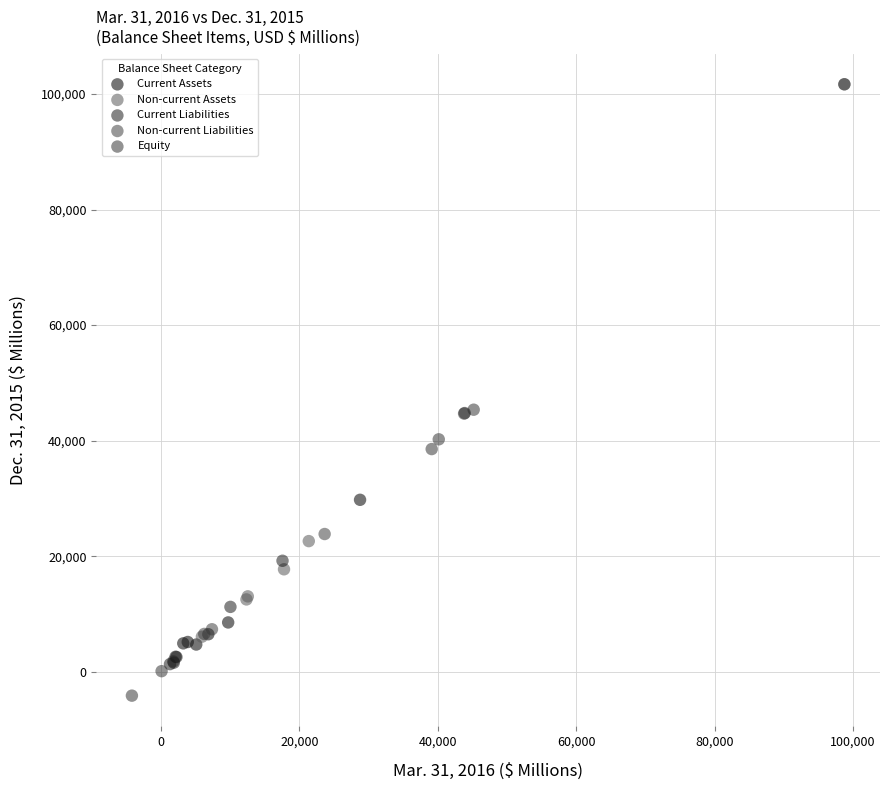

Which series reaches the minimum Y coordinate?

Equity